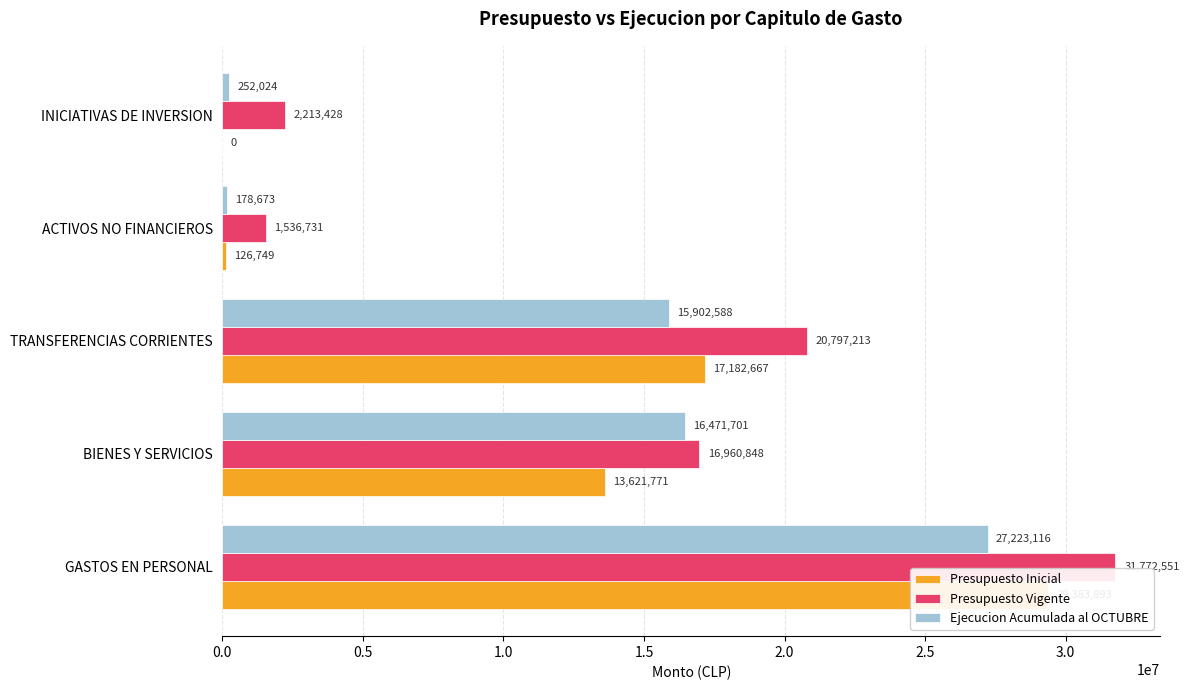

What is the value of the Ejecucion Acumulada al OCTUBRE bar at the 3rd from the left?

15902588